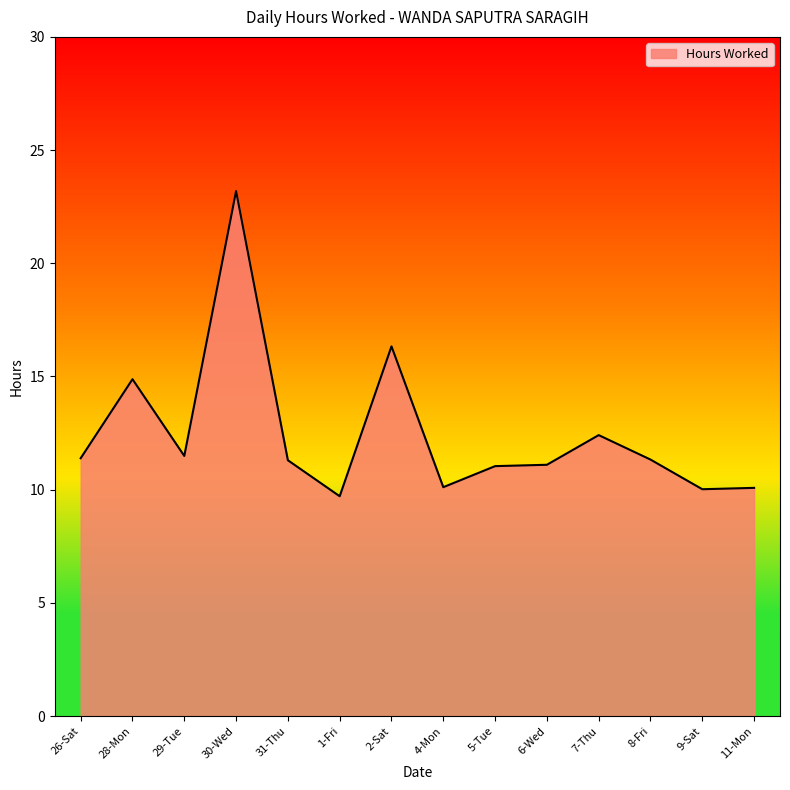

What is the difference between the maximum and minimum values?

13.5